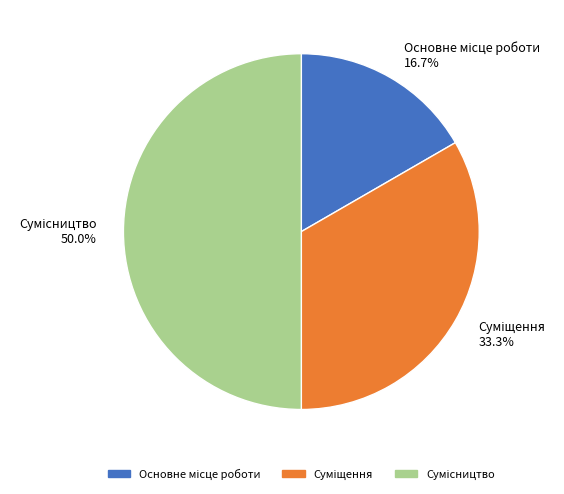

How many slices are in this pie chart?

3